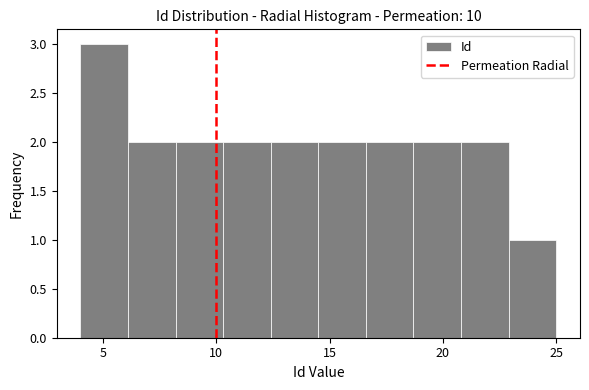

What is the height of the bar covering 6.1 to 8.2 on the x-axis? Neither the bar edges nor the heights are printed on the chart, so give them approximately, as read against the axes.

2